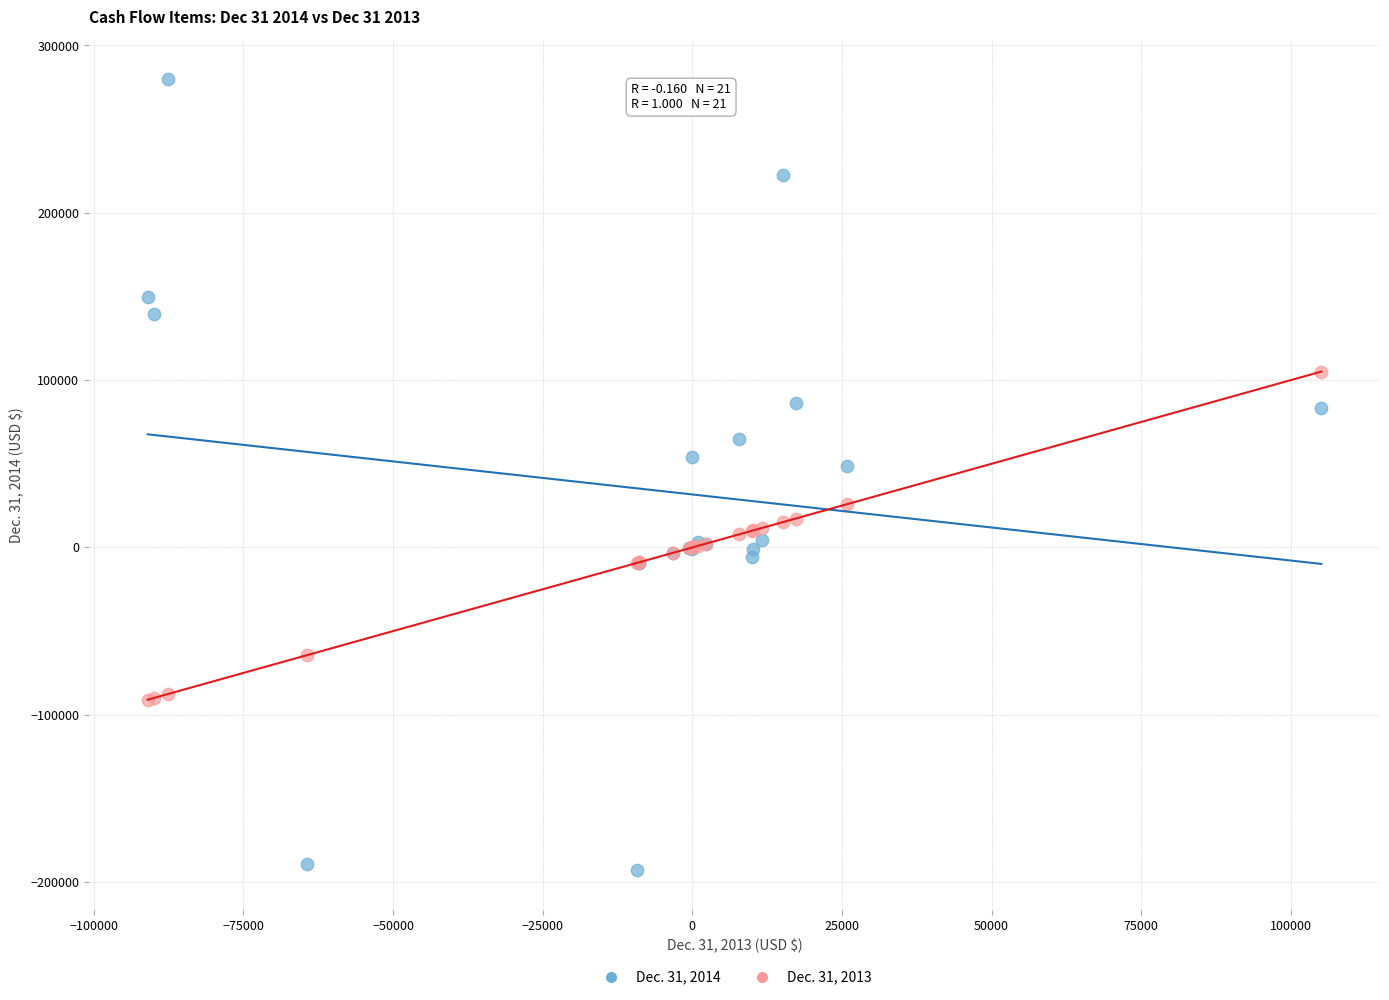

Which series reaches the minimum Y coordinate?

Dec. 31, 2014